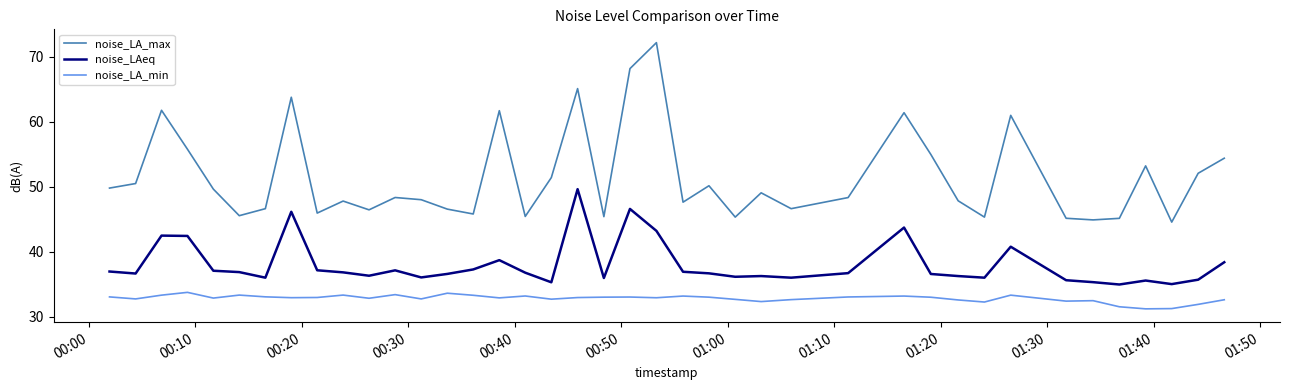

True or false: noise_LAeq and noise_LA_min cross at least once.

False